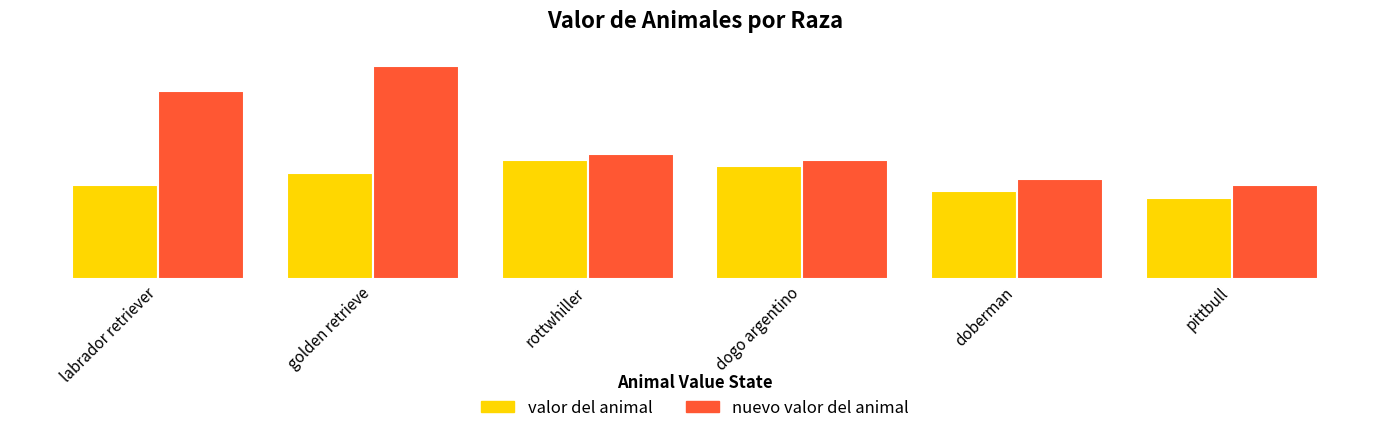

What are all the series names shown in the legend?

valor del animal, nuevo valor del animal